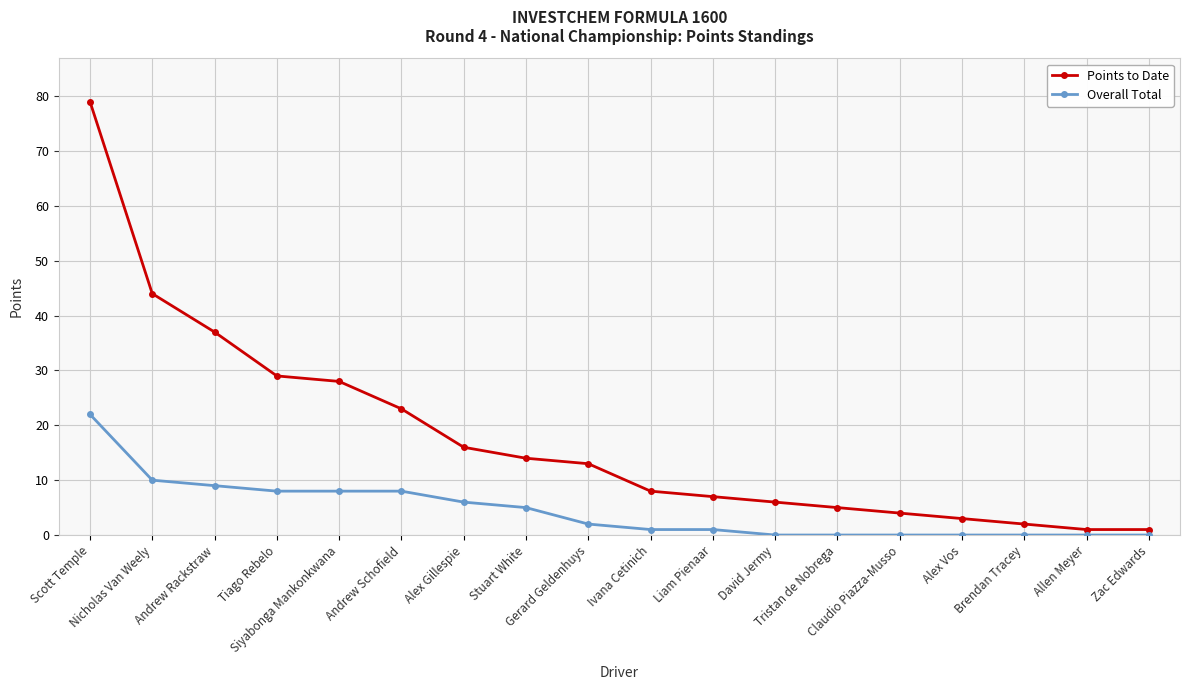

What position from the left is Tiago Rebelo?

4